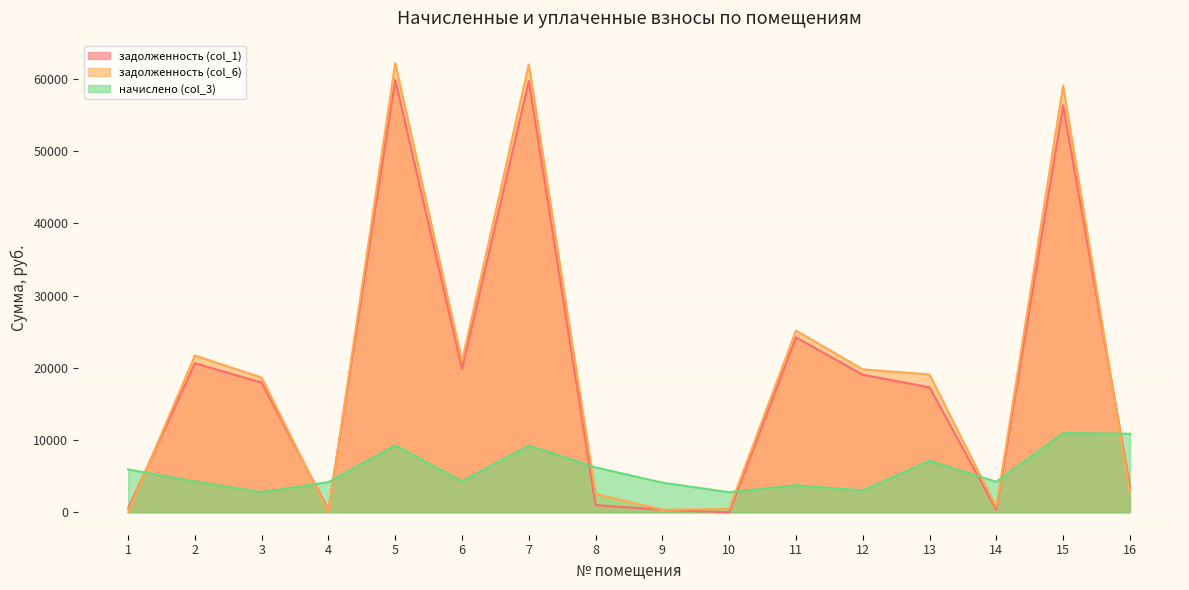

The задолженность (col_6) series shows 341.6 at 9. True or false?

True